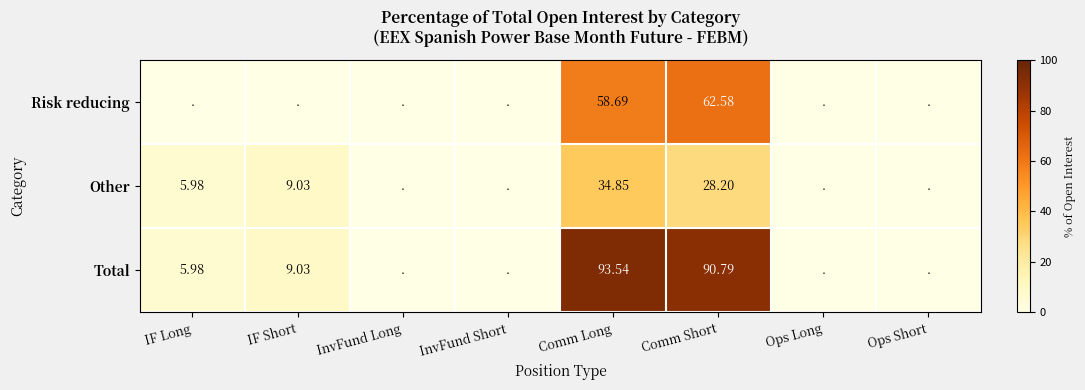

Rank the series at Comm Long from lowest to highest value.

Other, Risk reducing, Total